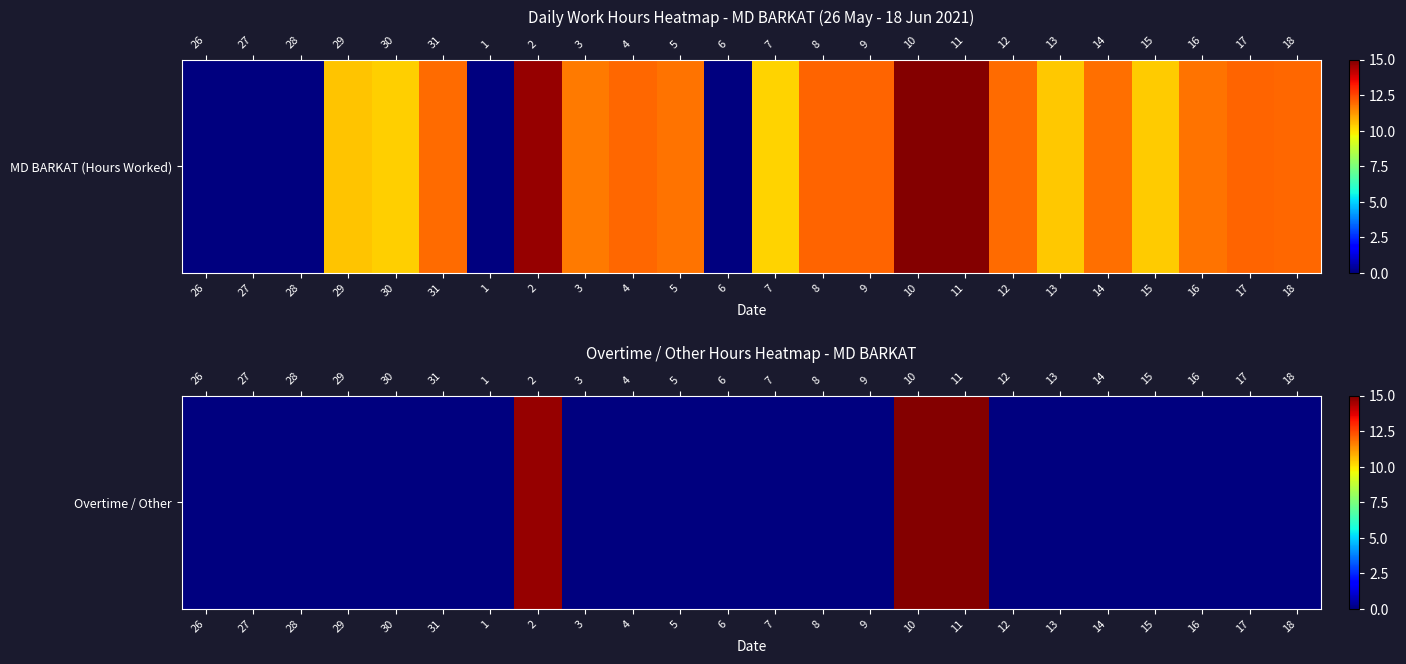

Is it true that the value at 12 is 10.3?

False